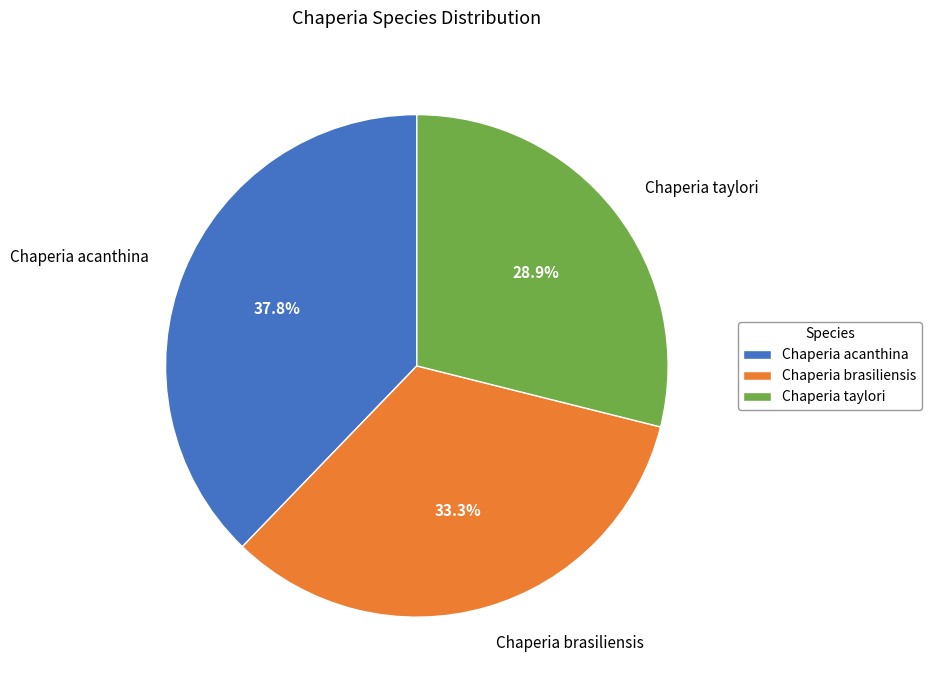

To the nearest percent, what is the difference between the largest and smallest slice percentages?

9%